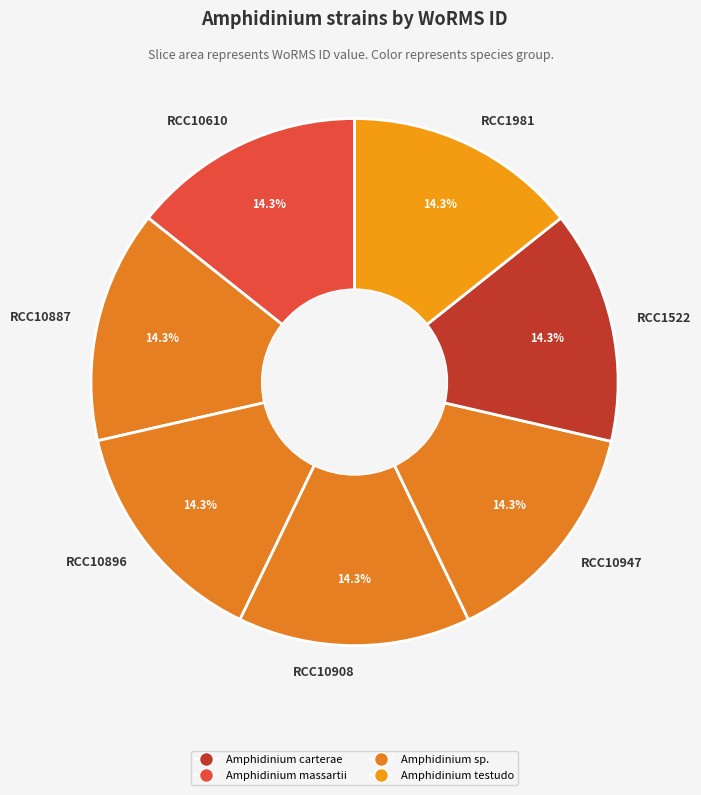

What percentage is NOT represented by RCC10947?

85.7%